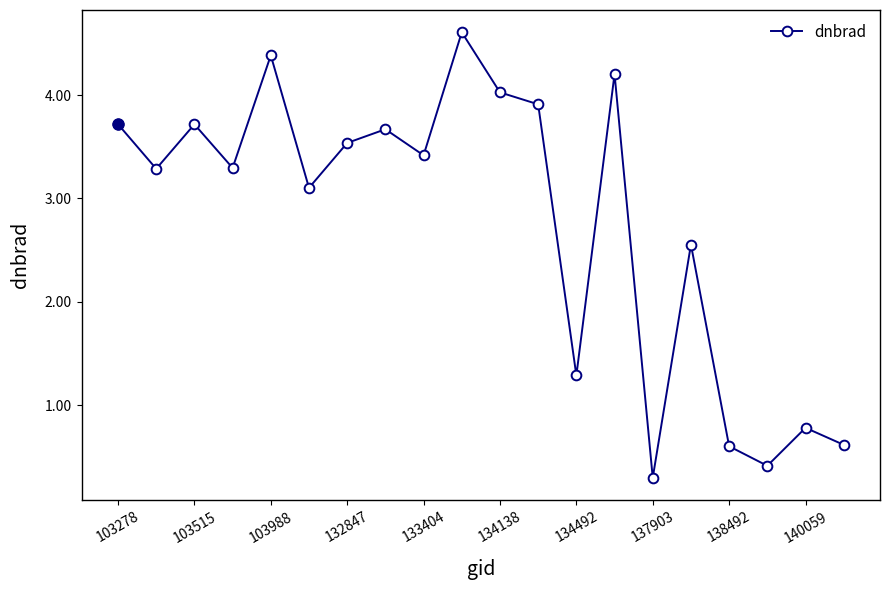

What is the difference between the maximum and second lowest values?

4.2